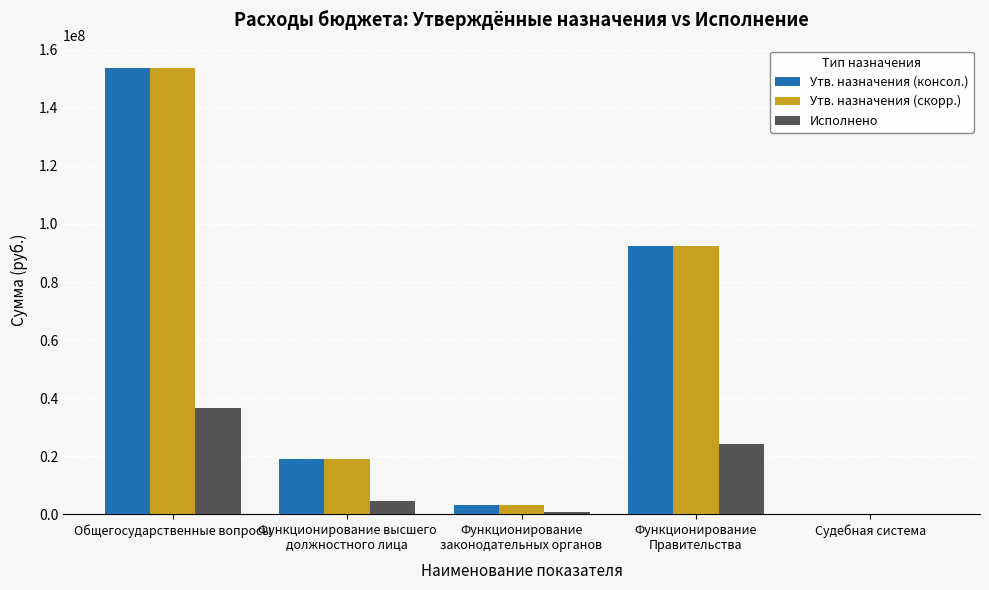

What is the sum of all Утв. назначения (консол.) values?

268470419.6